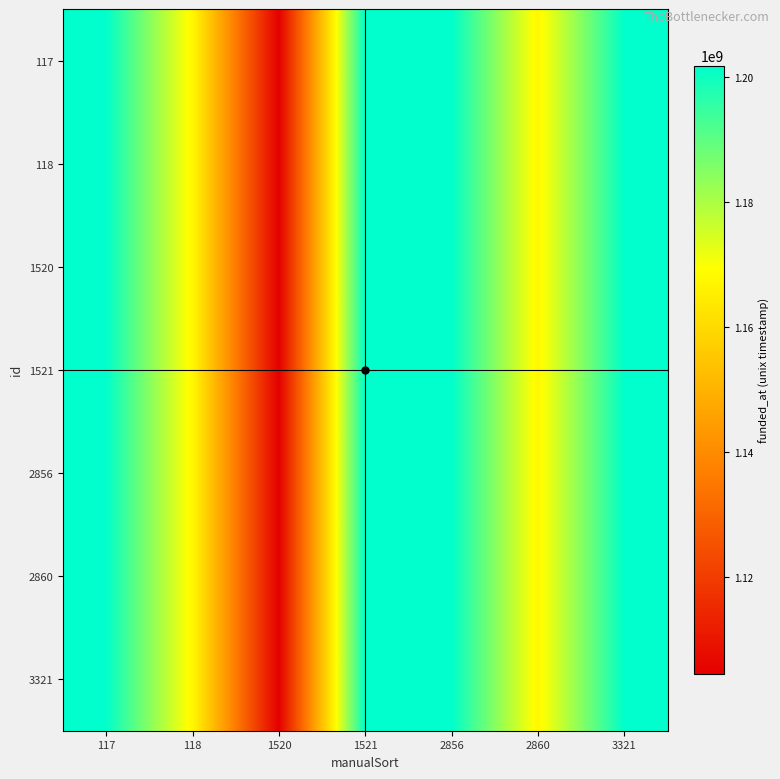

Which series has the largest range (max minus min)?

117